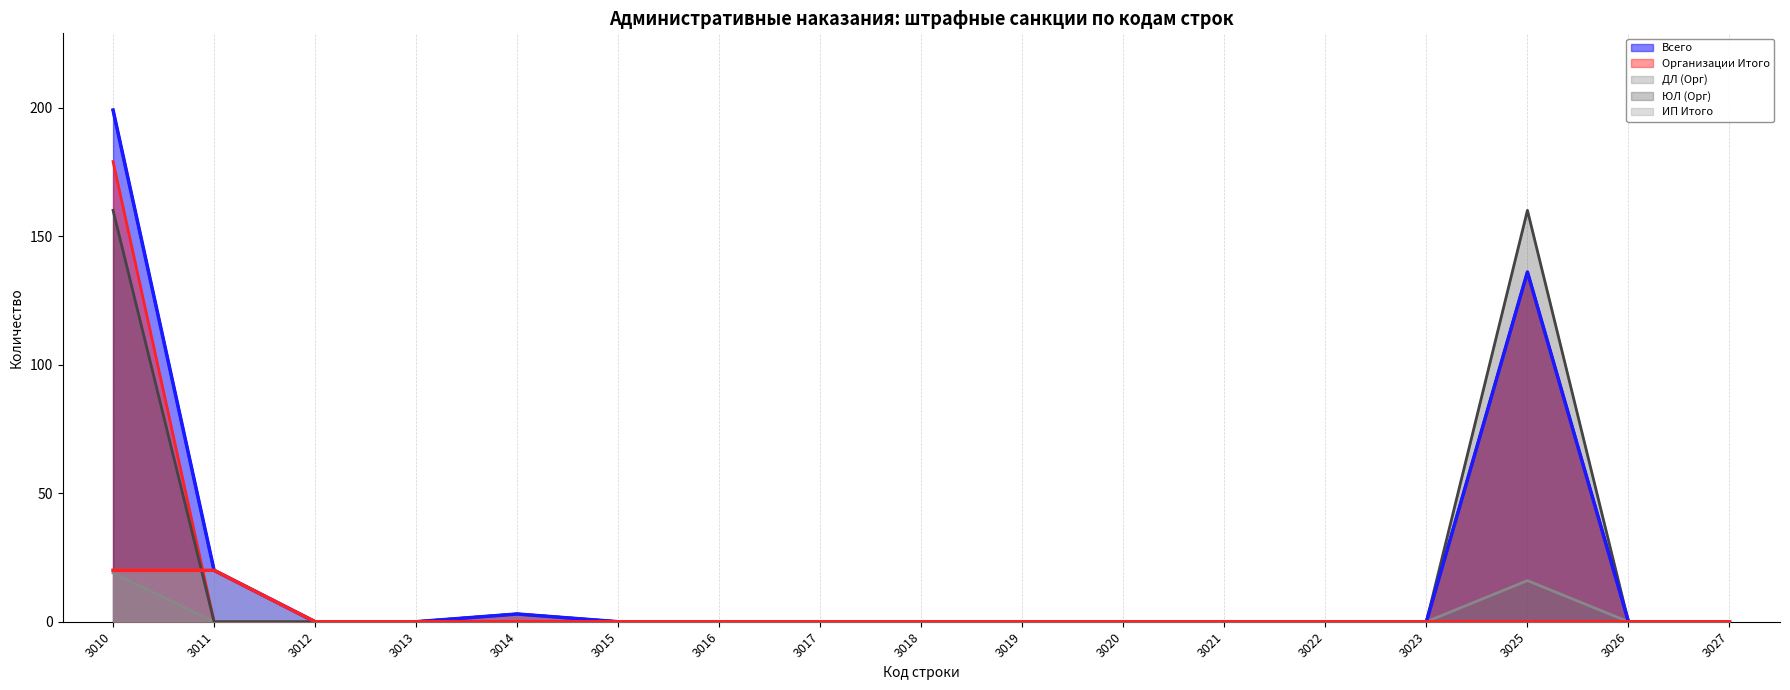

How many series are shown in this chart?

5